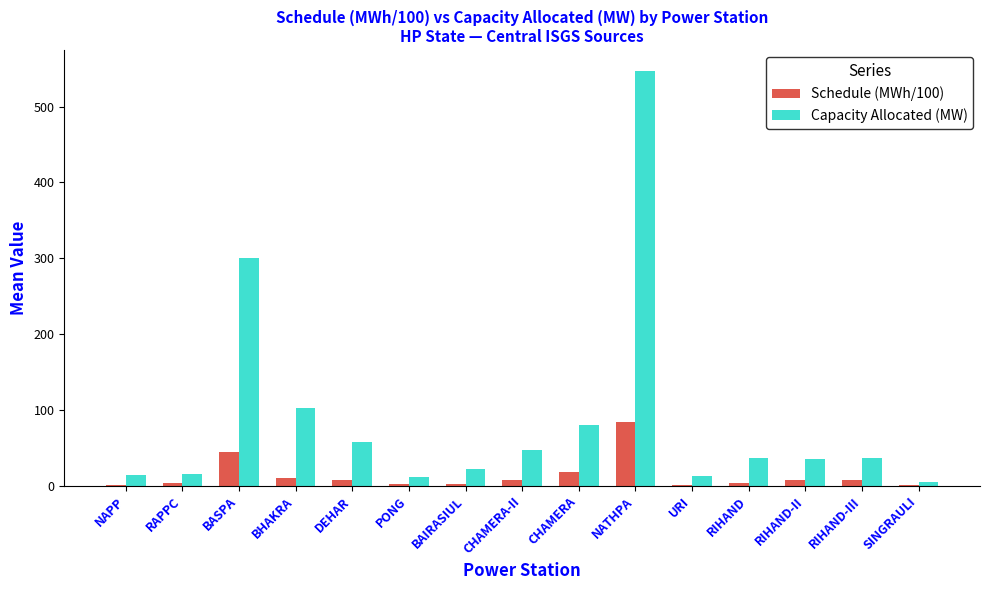

Between BASPA and SINGRAULI, which series saw the biggest shift?

Capacity Allocated (MW)